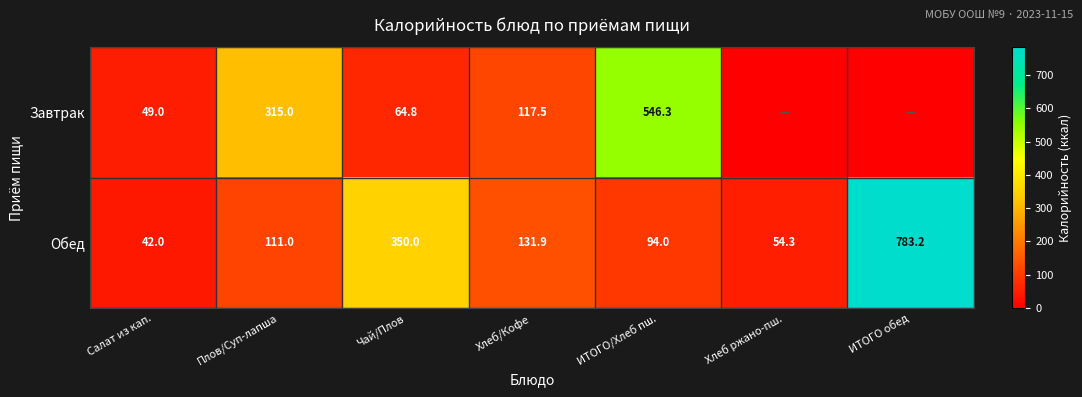

What is the difference between the highest and lowest values at Плов/Суп-лапша?

204.0